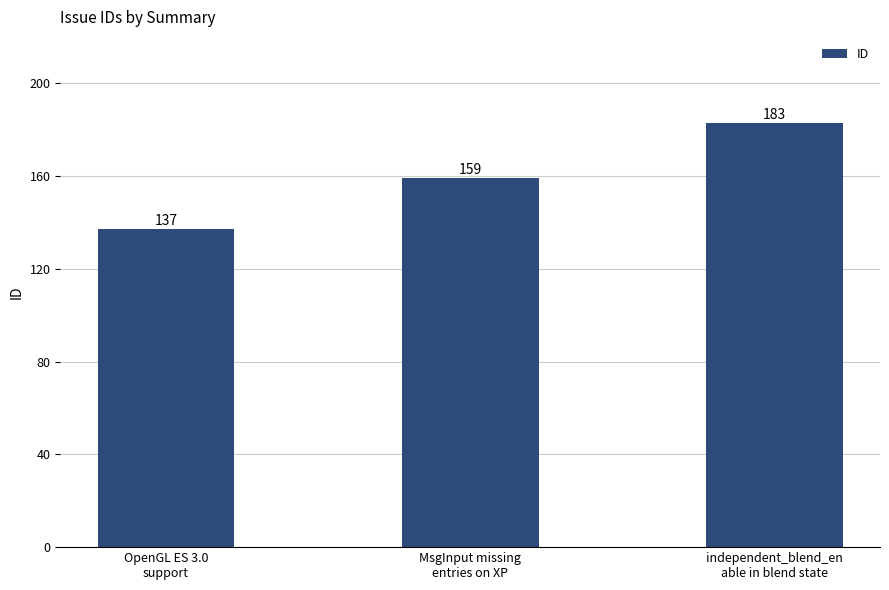

How many series are shown in this chart?

1